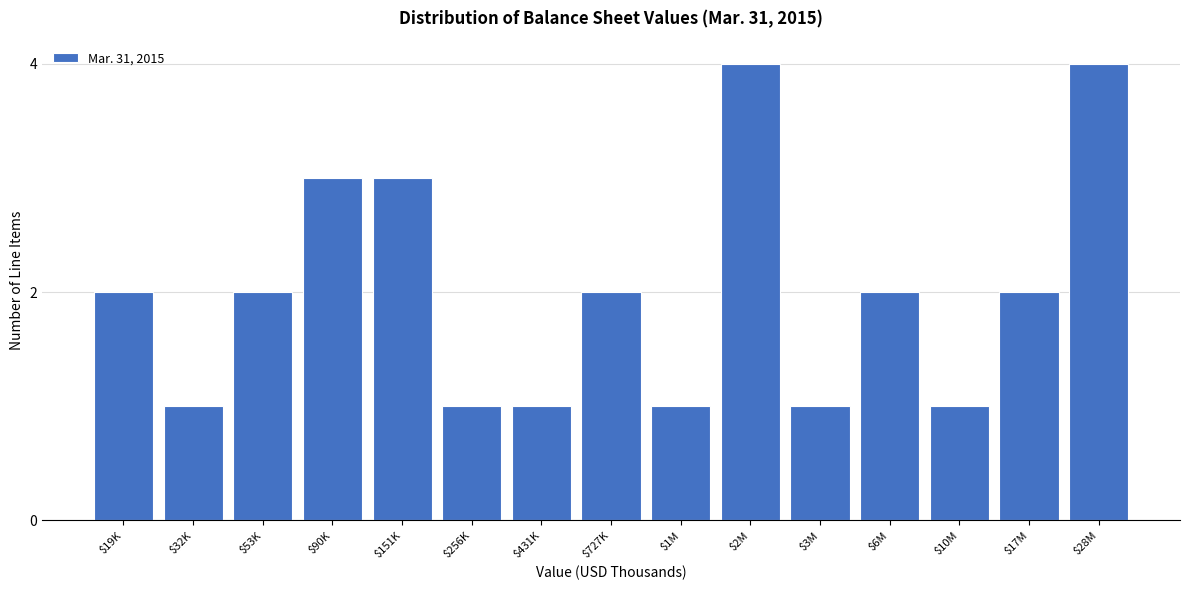

Reading right to left, transcribe all the data shown in this chart.

4	2	1	2	1	4	1	2	1	1	3	3	2	1	2